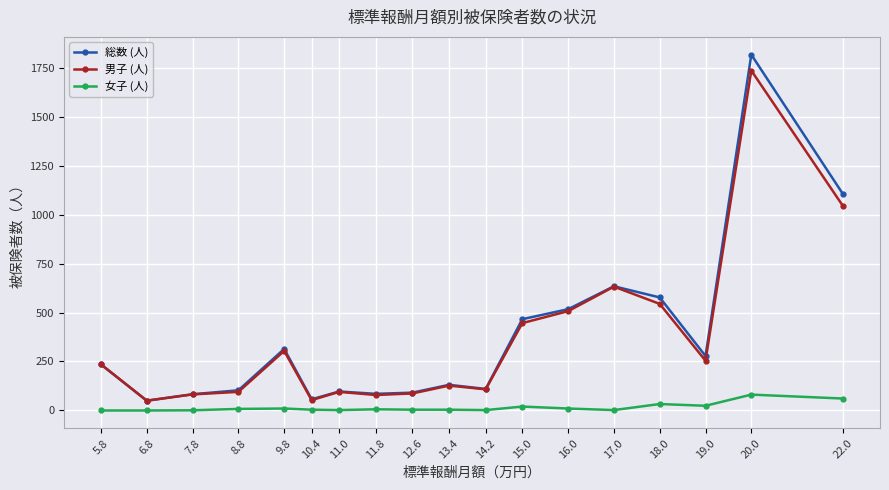

True or false: 男子 (人) has a value of 493 at 9.8.

False